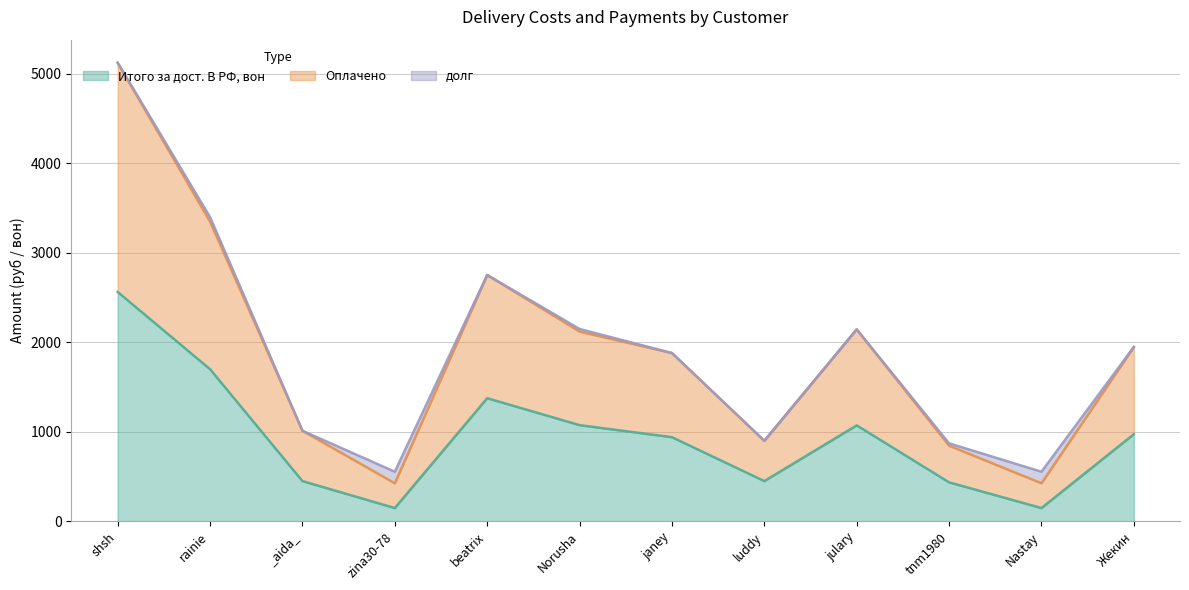

Where is Итого за дост. В РФ, вон nearest to the value 1355?

beatrix